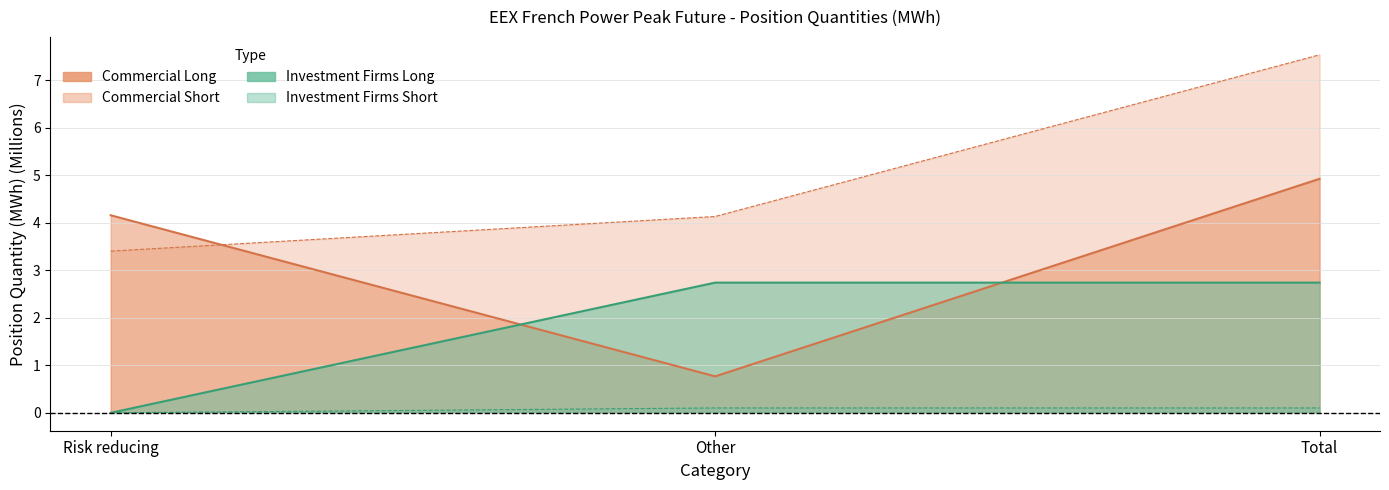

What is the total value across all series at Risk reducing?

7.6